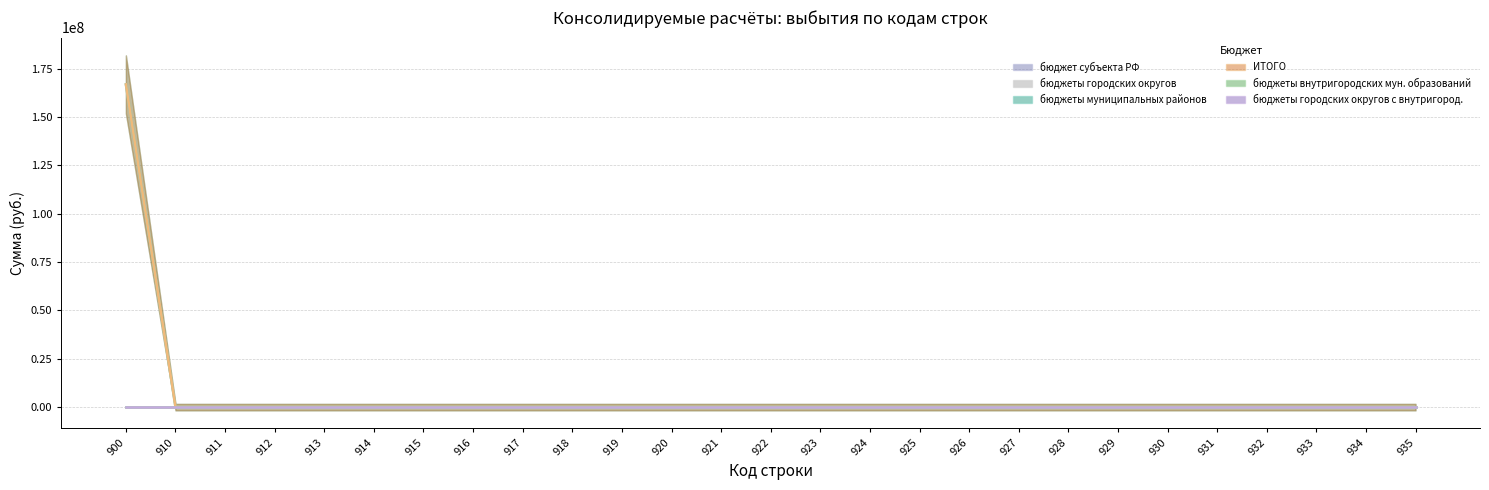

Does the chart display data point markers on the line(s)?

No